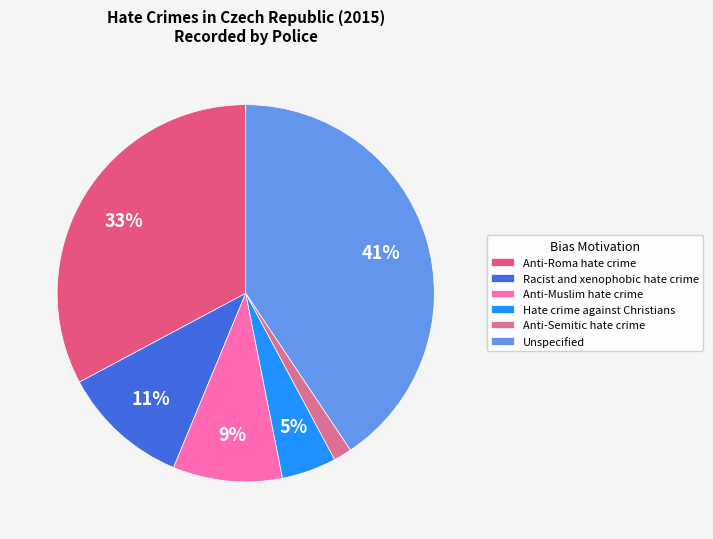

Count the number of slices in the pie.

6